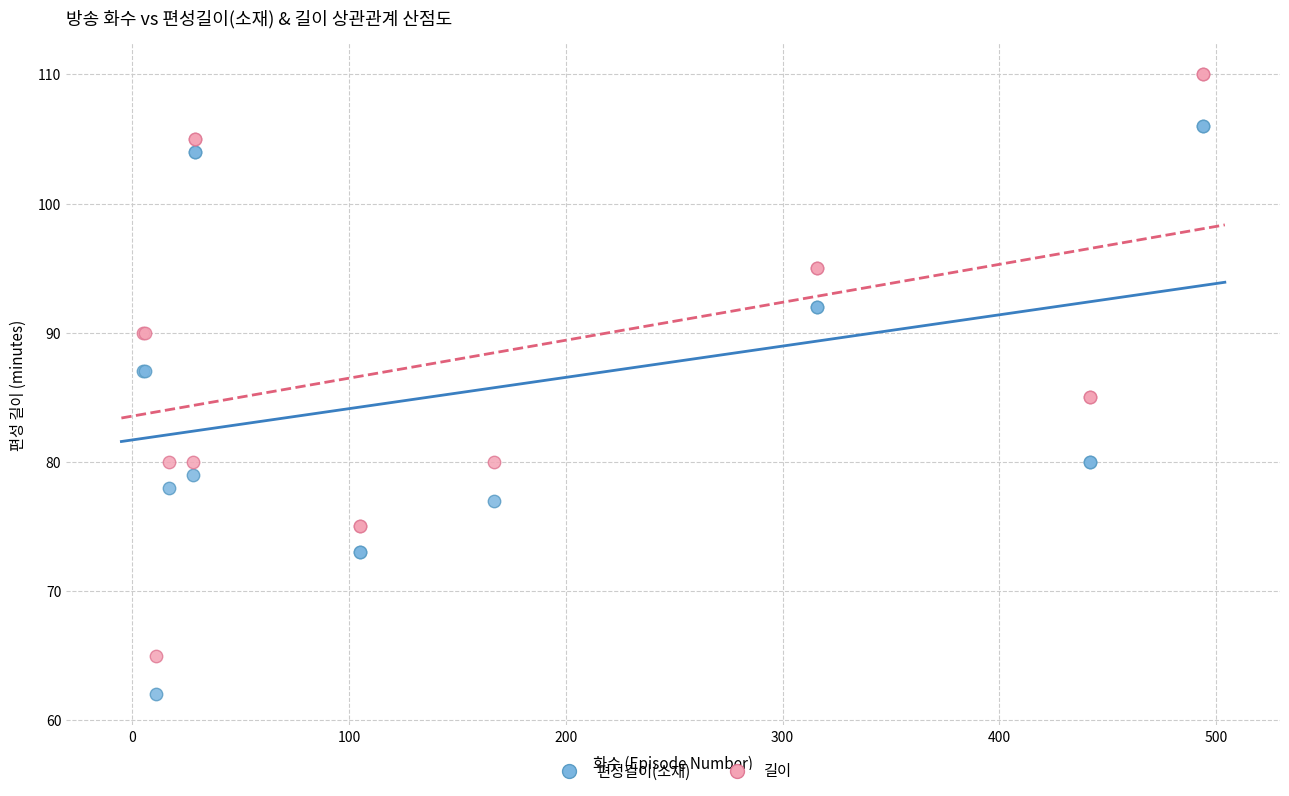

Which series reaches the minimum Y coordinate?

편성길이(소재)